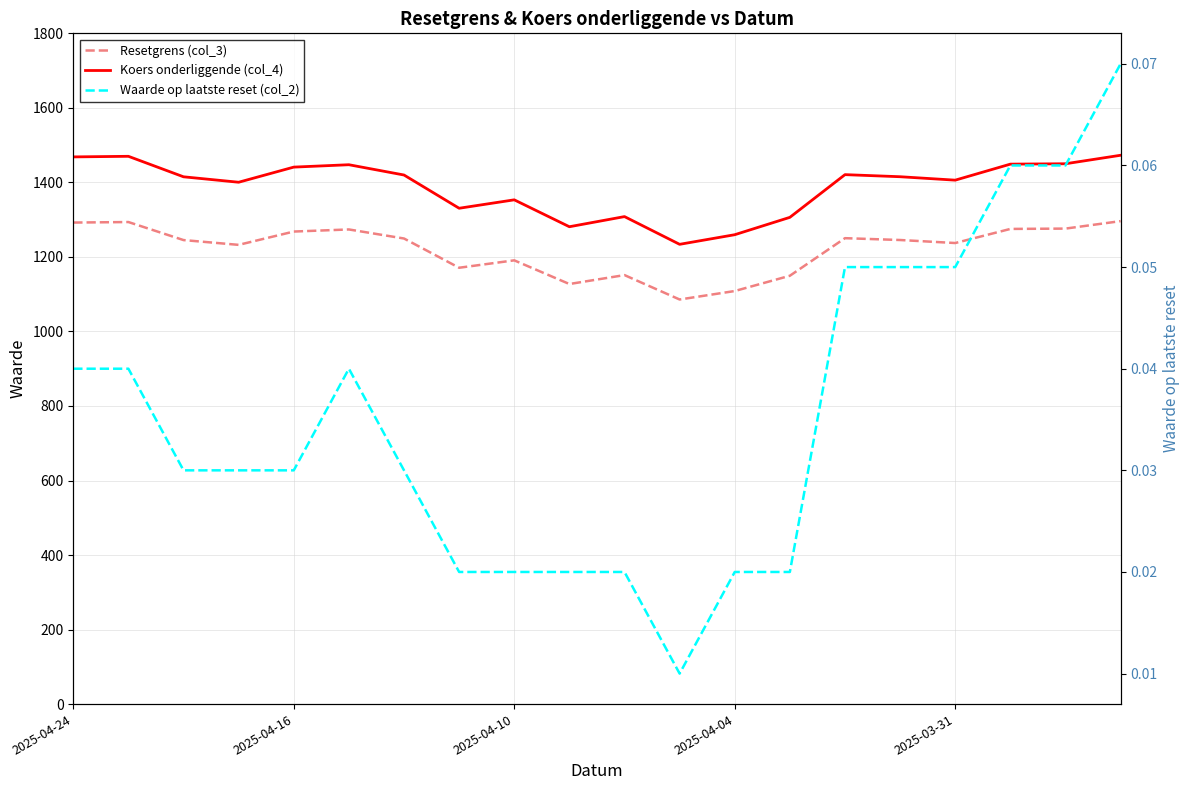

At which category does Waarde op laatste reset (col_2) reach its first local valley?

11